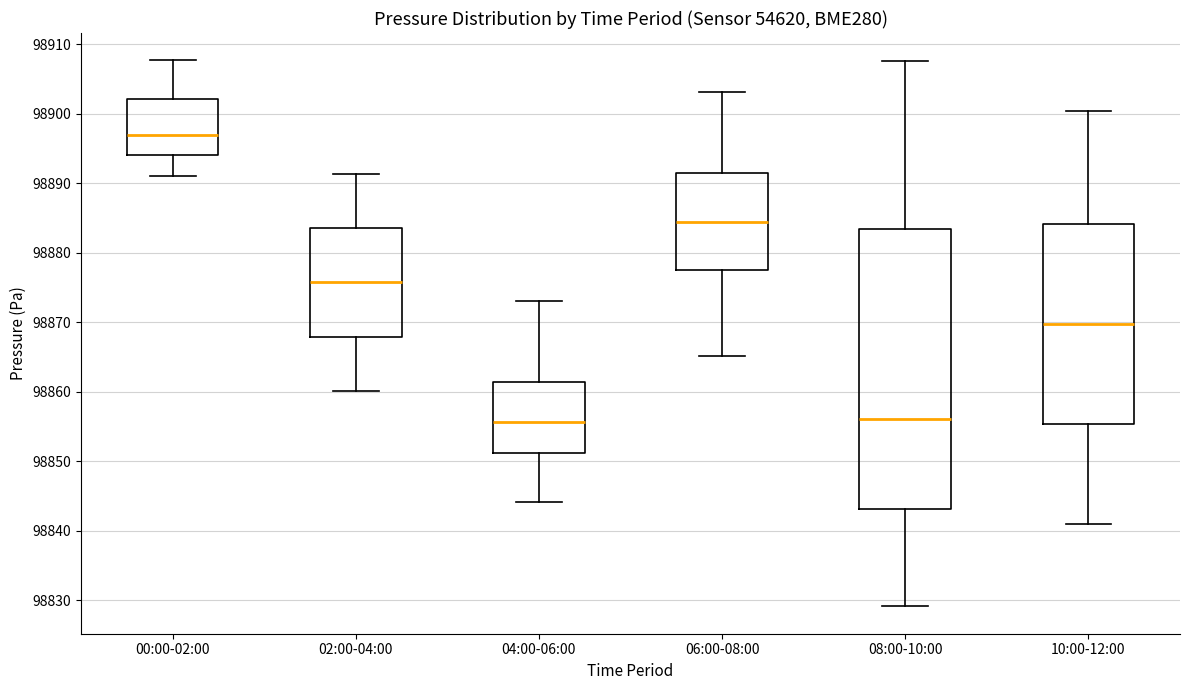

Reading left to right, transcribe this box plot: for each box, give where its median line is, the range the box spans, and where its two whiskers end, as read against the y-axis. The values are not printed on the chart, so give them approximately, as read against the axis.

00:00-02:00: median 98897, box 98894 to 98902, whiskers 98891 to 98908
02:00-04:00: median 98876, box 98868 to 98884, whiskers 98860 to 98891
04:00-06:00: median 98856, box 98851 to 98861, whiskers 98844 to 98873
06:00-08:00: median 98884, box 98877 to 98891, whiskers 98865 to 98903
08:00-10:00: median 98856, box 98843 to 98883, whiskers 98829 to 98908
10:00-12:00: median 98870, box 98855 to 98884, whiskers 98841 to 98900